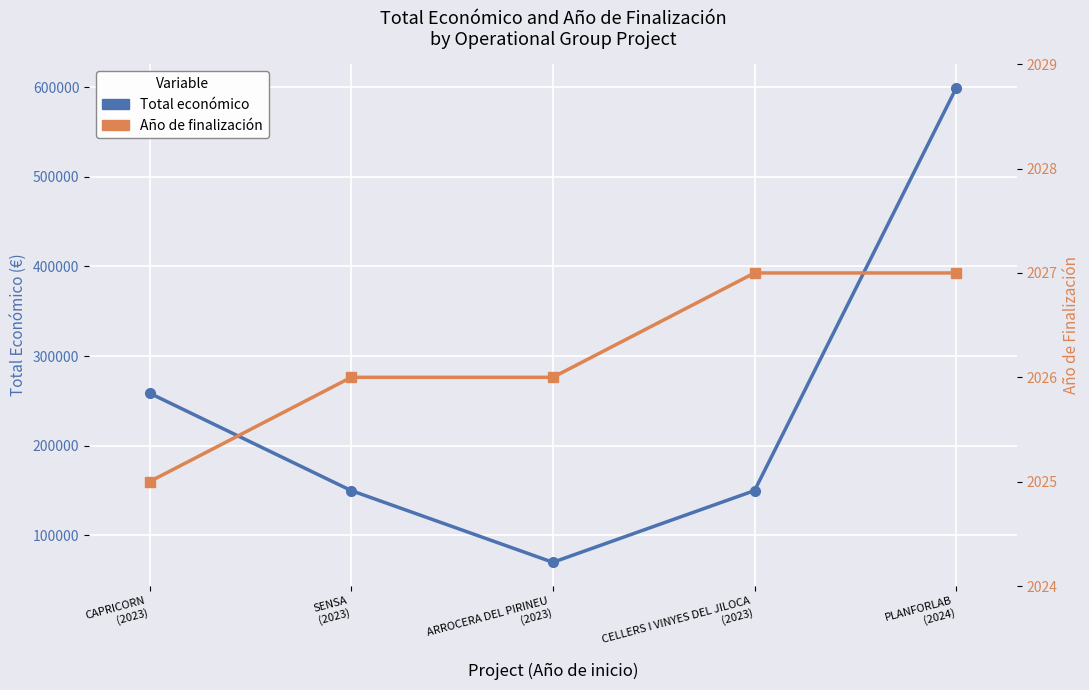

Is it true that Año de finalización equals 2025 at CAPRICORN
(2023)?

True